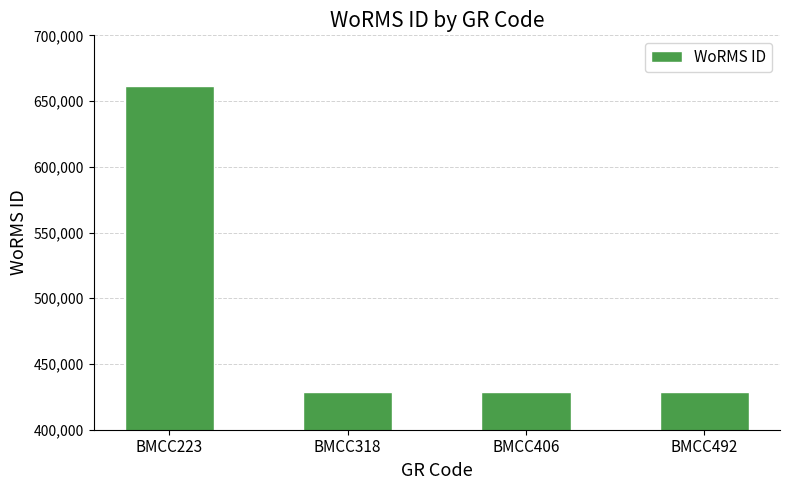

The chart shows a value of 661559 at BMCC223. True or false?

True